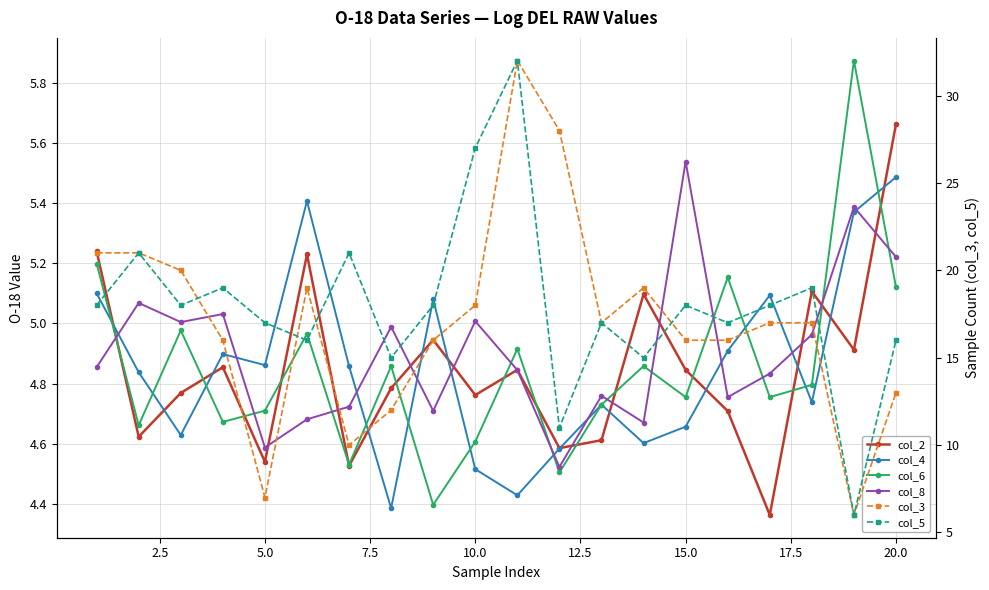

Read the col_4 value at 2.5.

4.8